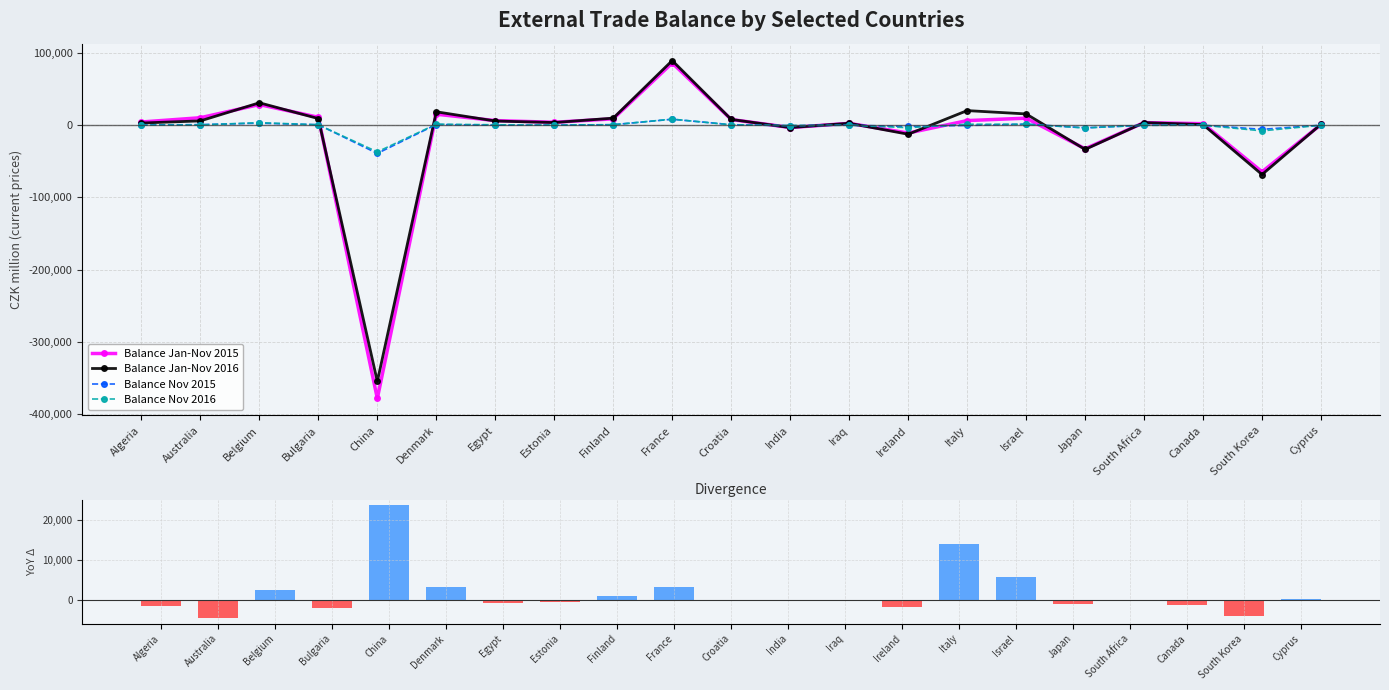

True or false: Balance Jan-Nov 2015 has a value of 1291 at Canada.

False